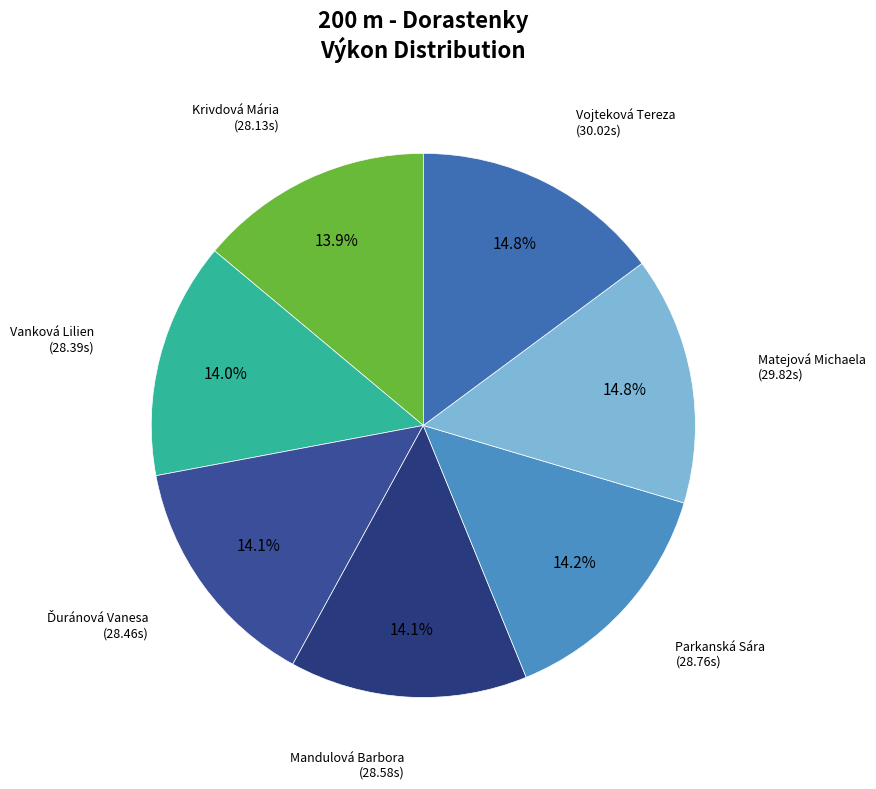

Approximately how many times larger is the value at Mandulová Barbora compared to Matejová Michaela?

1.0